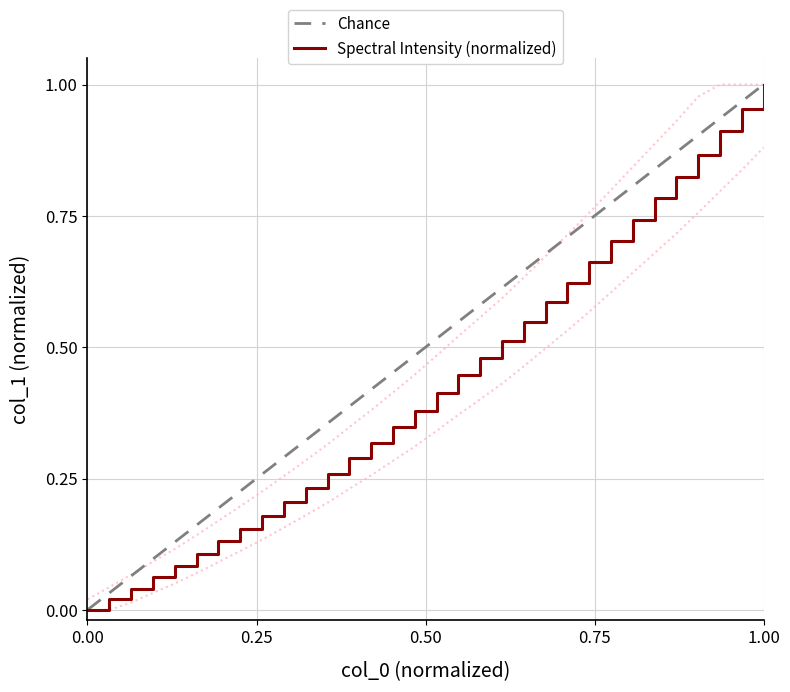

True or false: there are more than 1 points higher than both neighbors.

False